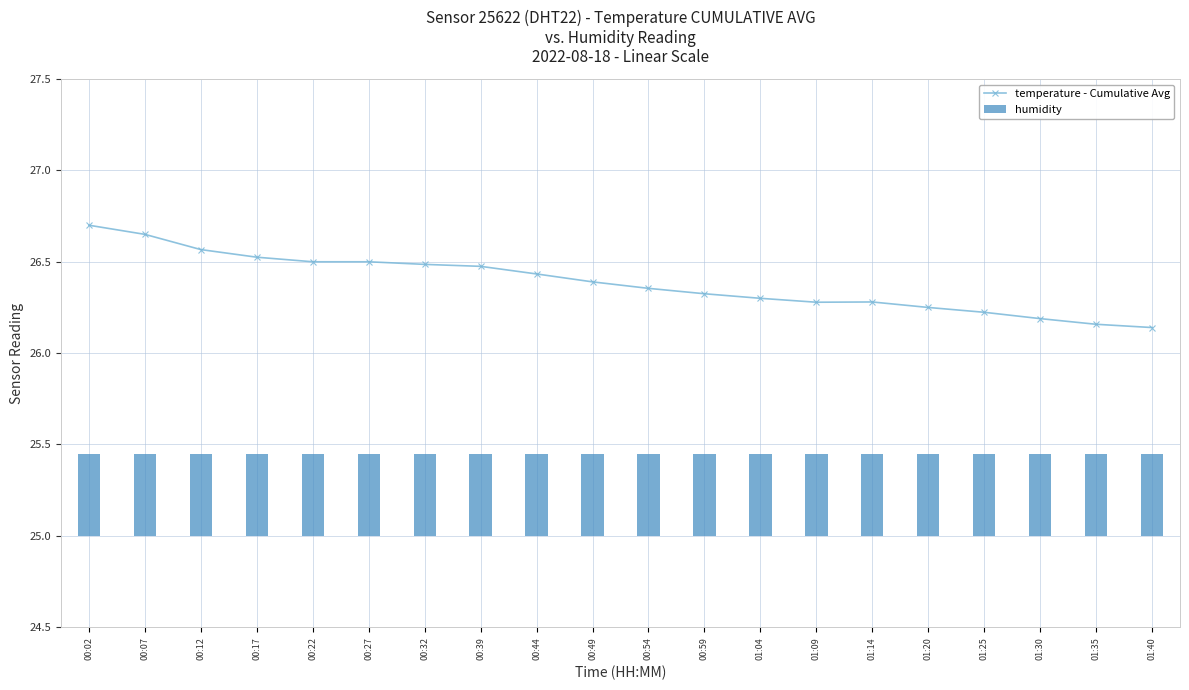

What position from the left is 00:32?

7